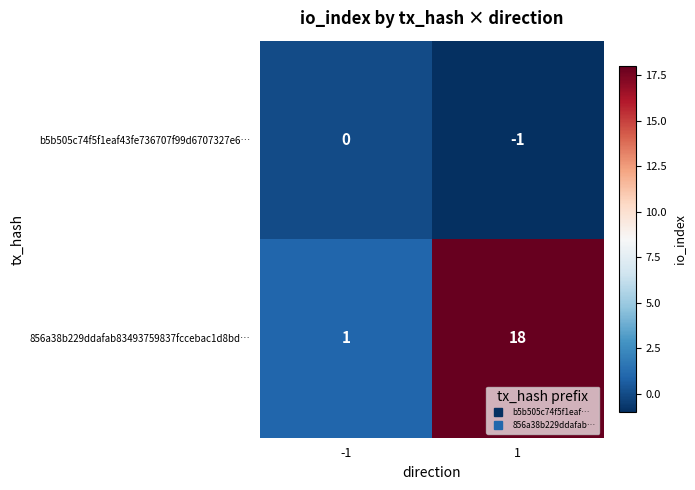

What is the greatest value displayed?

18